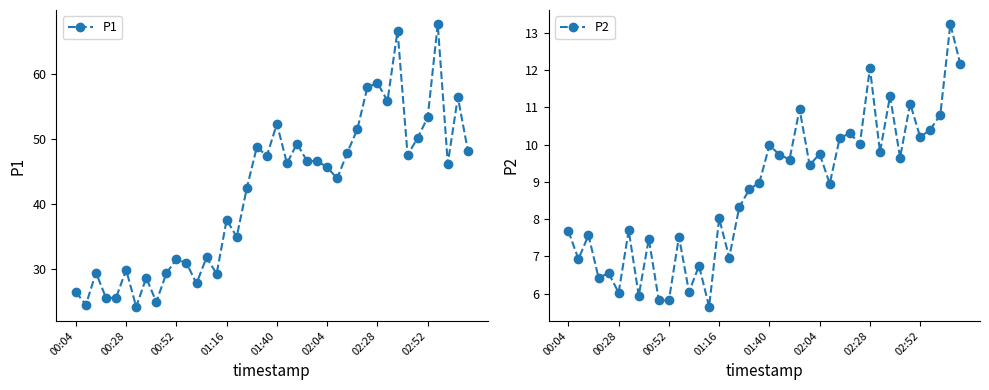

What is the difference between the highest and lowest values at 29?

48.0